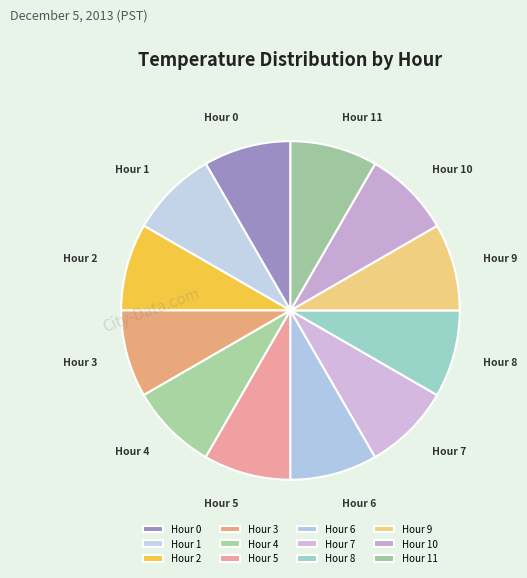

Is there any slice that represents more than half of the pie?

No